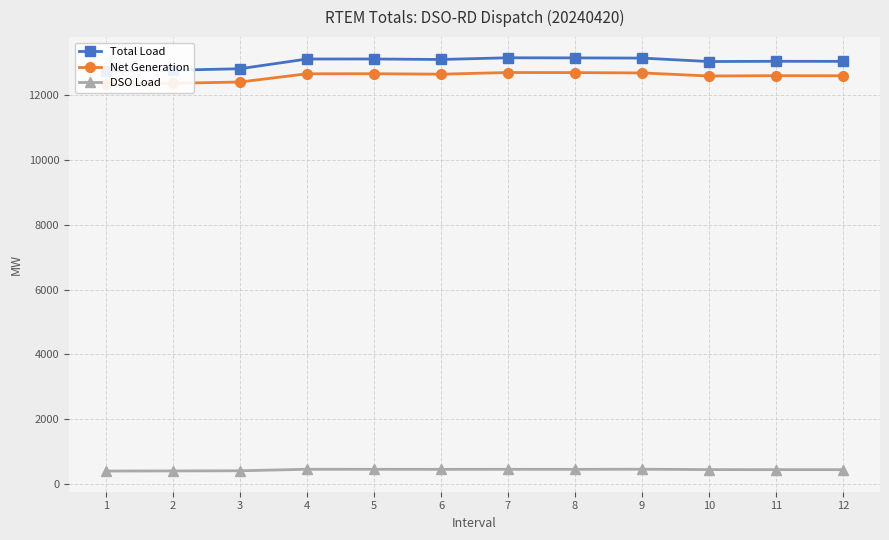

What is the difference between the maximum and second lowest values in the Net Generation series?

332.7